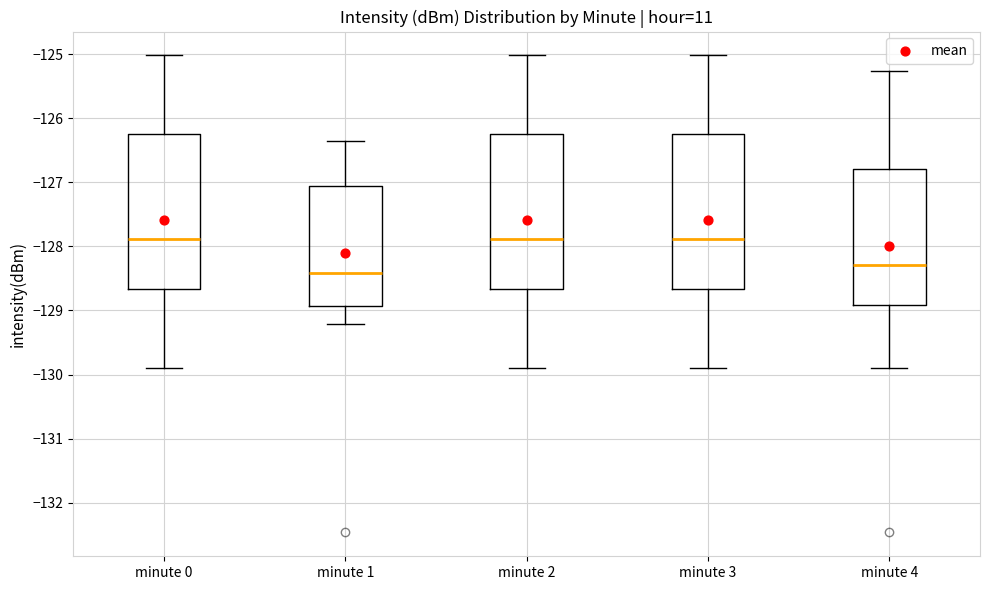

Reading left to right, read every box against the y-axis: the position of its median line, the range the box covers, and the ends of its whiskers. The values are not printed on the chart, so give them approximately, as read against the axis.

minute 0: median -127.9, box -128.7 to -126.3, whiskers -129.9 to -125.0
minute 1: median -128.4, box -128.9 to -127.1, whiskers -129.2 to -126.4
minute 2: median -127.9, box -128.7 to -126.3, whiskers -129.9 to -125.0
minute 3: median -127.9, box -128.7 to -126.3, whiskers -129.9 to -125.0
minute 4: median -128.3, box -128.9 to -126.8, whiskers -129.9 to -125.3